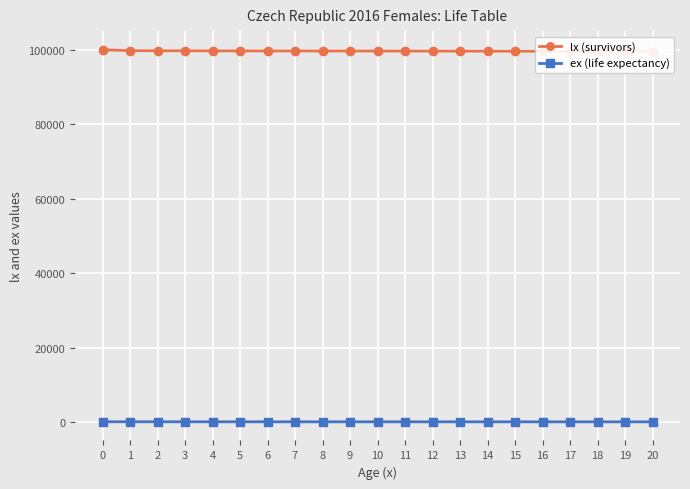

The value of lx (survivors) at 7 is 99673.1. True or false?

True